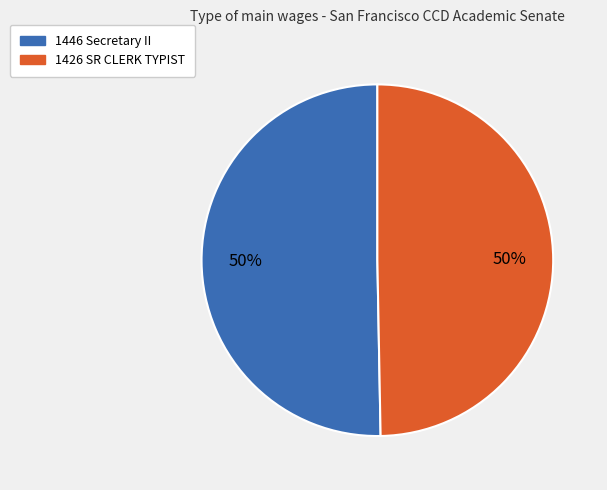

The 1446 Secretary II slice represents 40% of the pie. True or false?

False